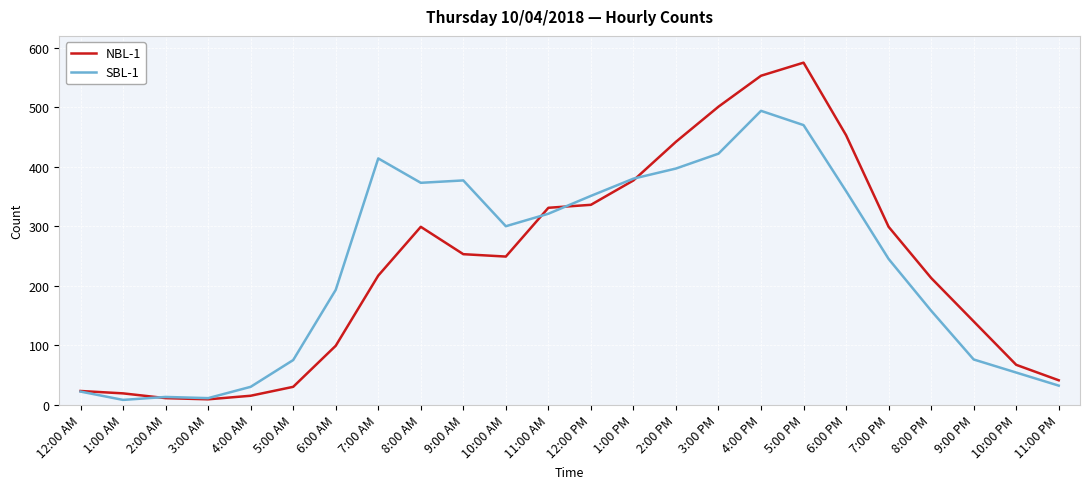

How many lines are shown in the chart?

2